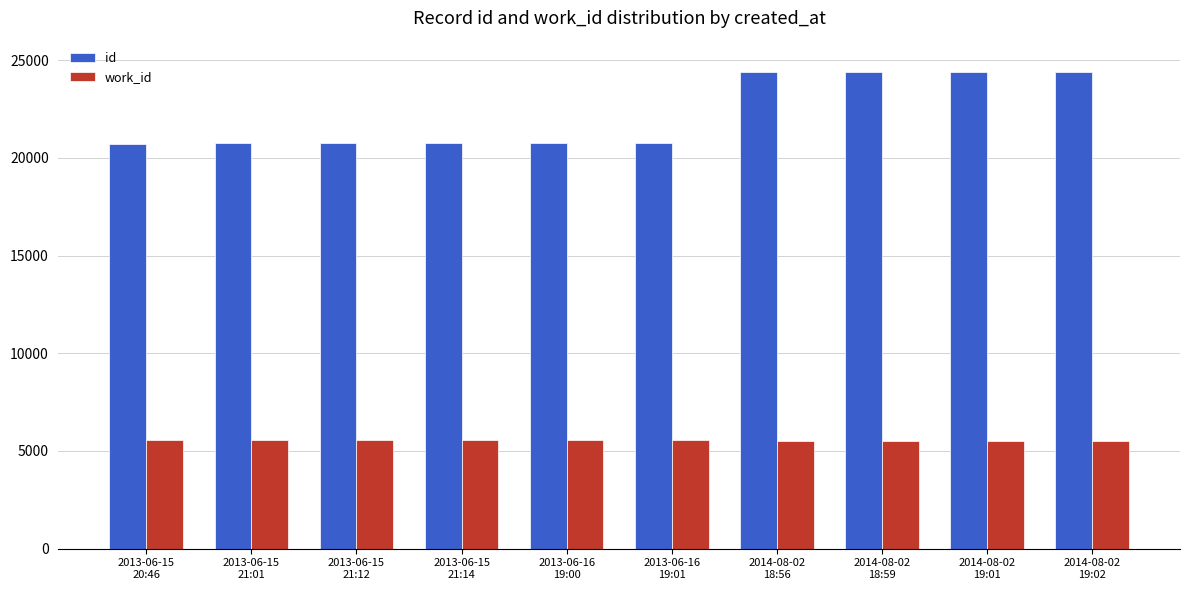

What is the sum of all id values?

222114